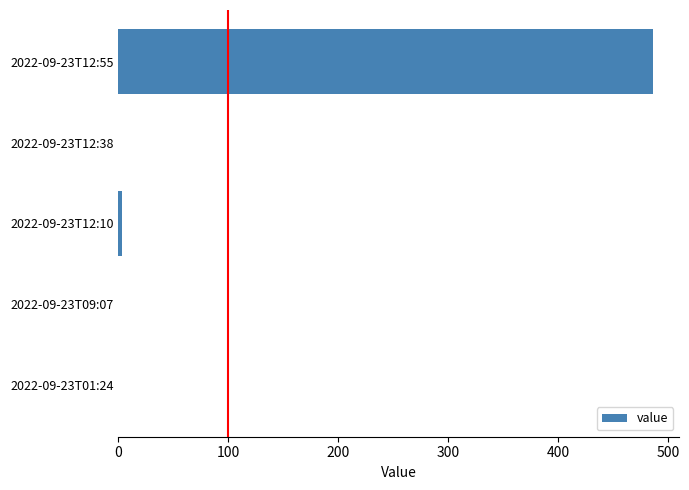

Reading bottom to top, list all the values displayed in this chart.

2022-09-23T01:24=0	2022-09-23T09:07=0	2022-09-23T12:10=3	2022-09-23T12:38=0	2022-09-23T12:55=486